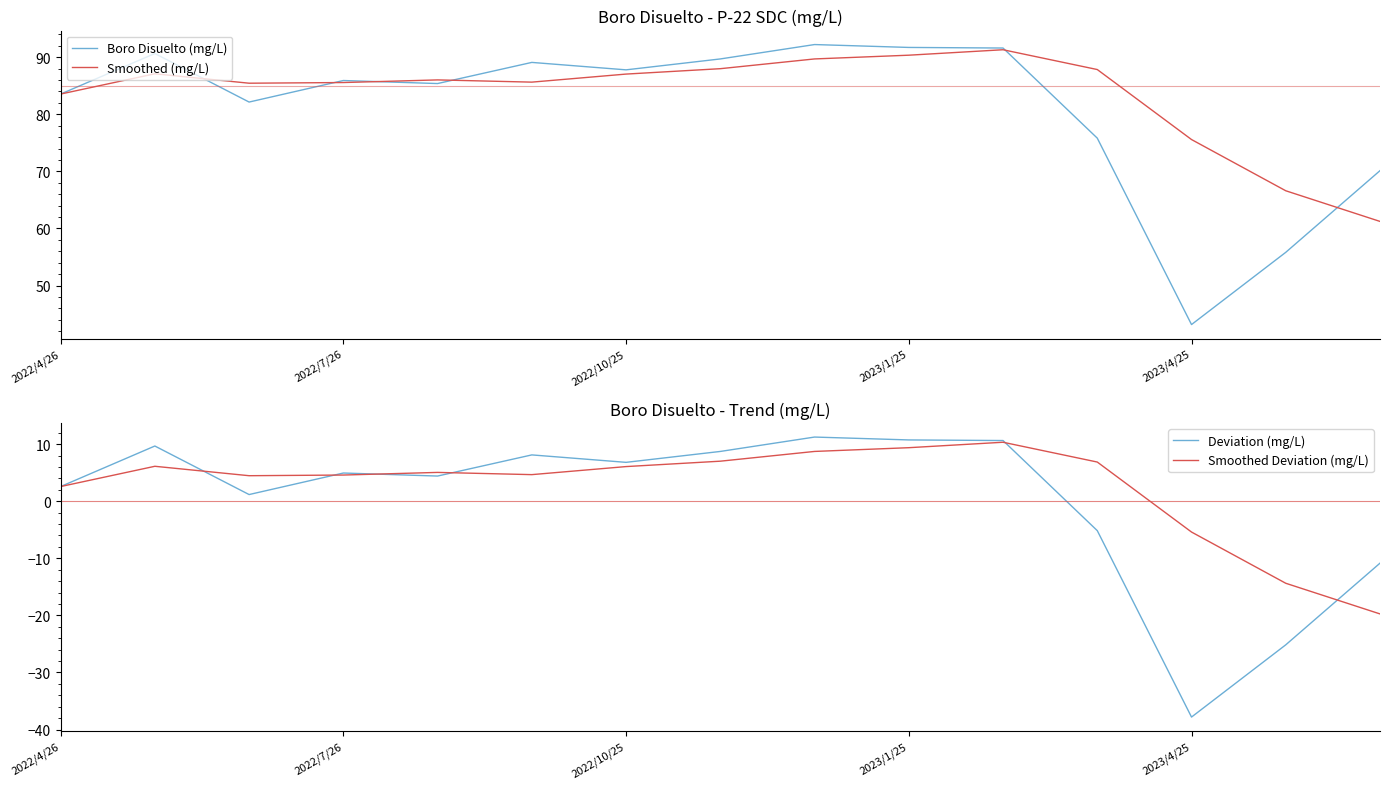

Is the value of Smoothed (mg/L) at 7 greater than the value of Boro Disuelto (mg/L) at 14?

Yes